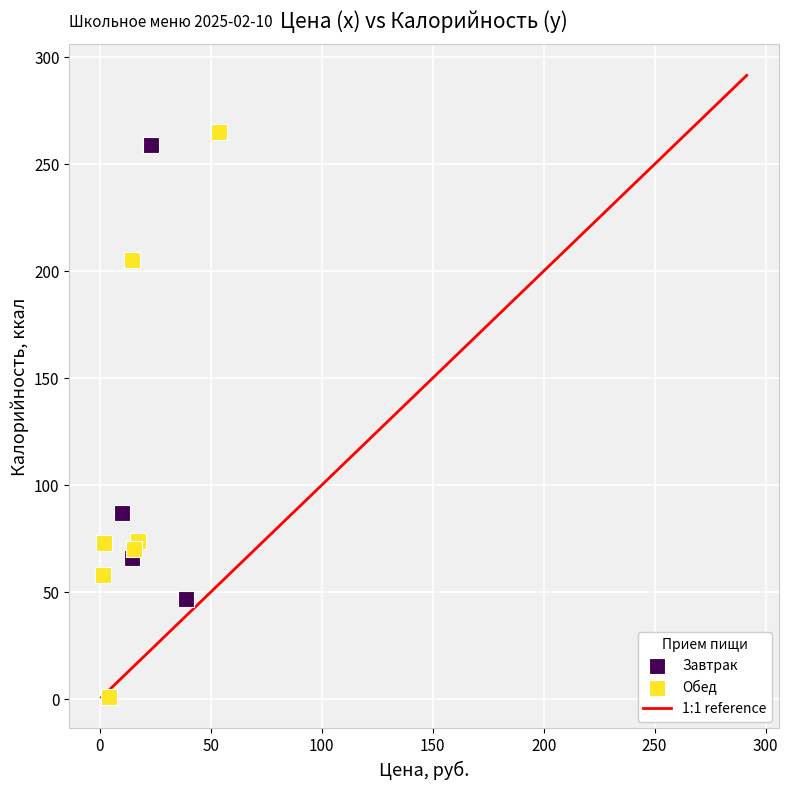

Which series contains the highest Y value?

Обед